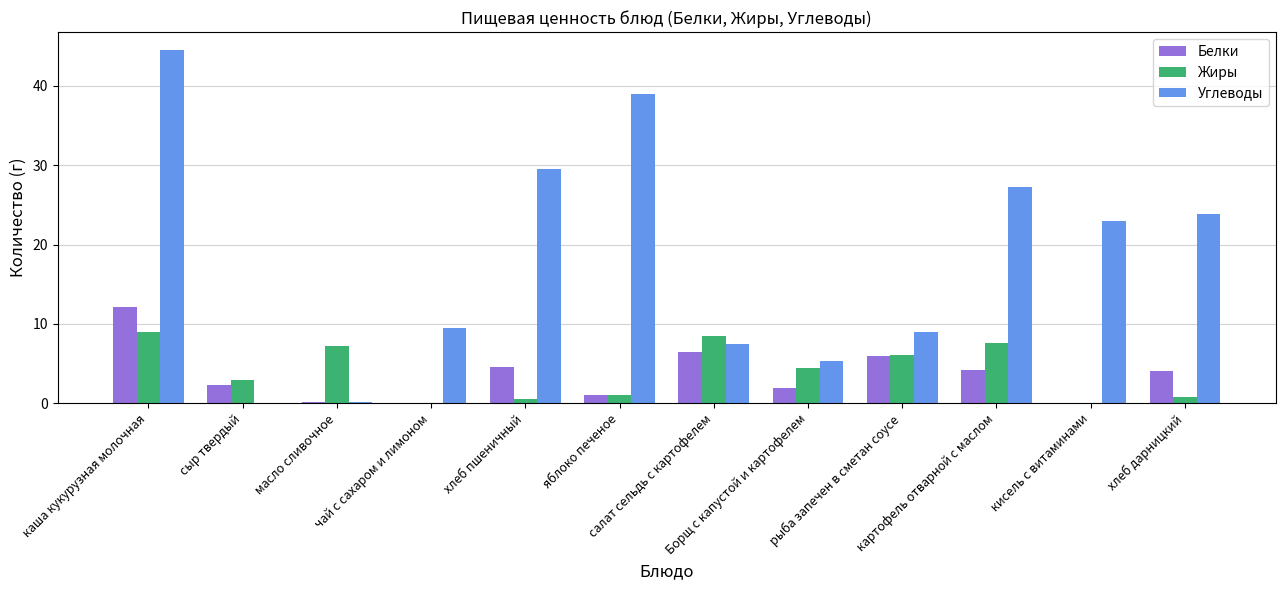

Which series has the largest total across all categories?

Углеводы